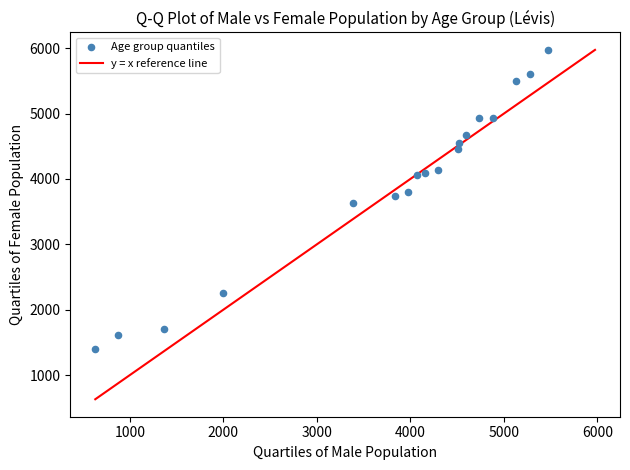

What is the range of Y values (max minus min)?

4575